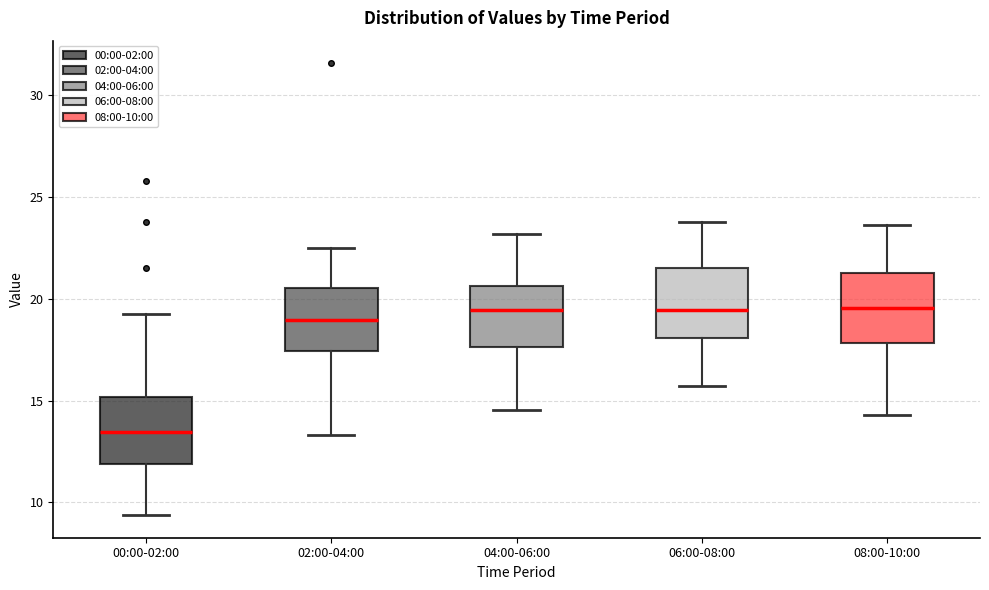

Reading left to right, read every box against the y-axis: the position of its median line, the range the box covers, and the ends of its whiskers. The values are not printed on the chart, so give them approximately, as read against the axis.

00:00-02:00: median 13.5, box 12.0 to 15.0, whiskers 9.5 to 19.5
02:00-04:00: median 19.0, box 17.5 to 20.5, whiskers 13.5 to 22.5
04:00-06:00: median 19.5, box 17.5 to 20.5, whiskers 14.5 to 23.0
06:00-08:00: median 19.5, box 18.0 to 21.5, whiskers 15.5 to 24.0
08:00-10:00: median 19.5, box 18.0 to 21.0, whiskers 14.5 to 23.5